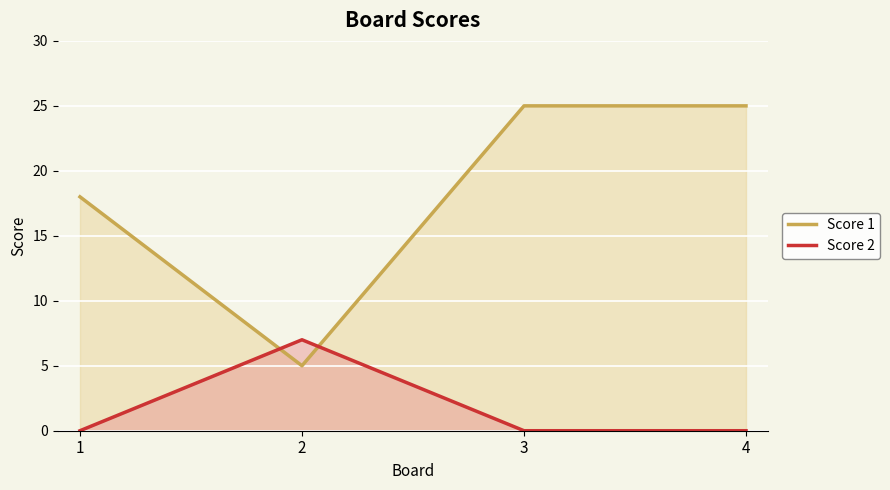

Does the chart display data point markers on the line(s)?

No